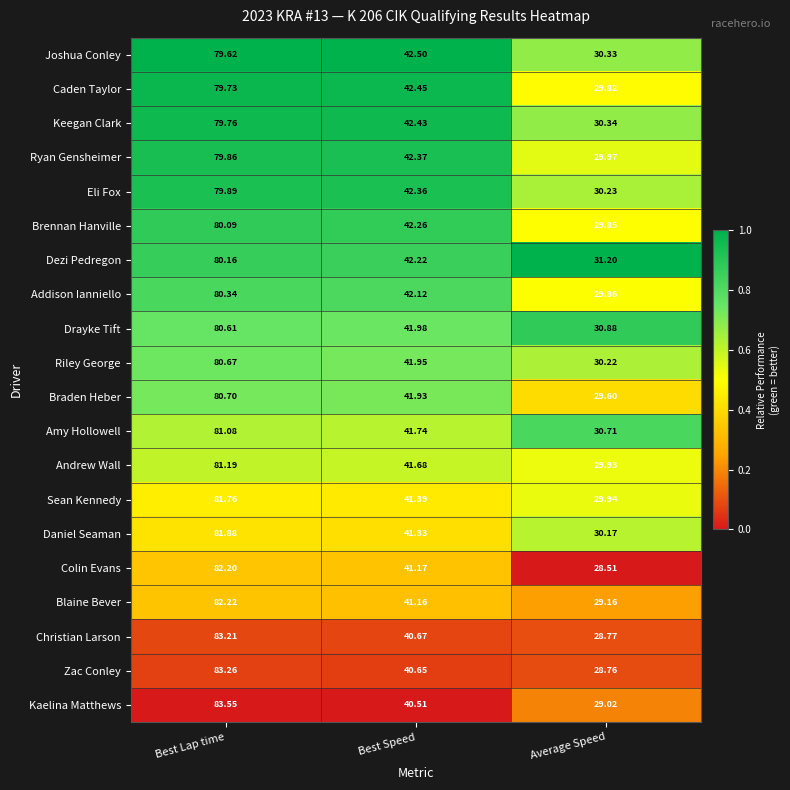

Which series has the widest spread of values?

Kaelina Matthews